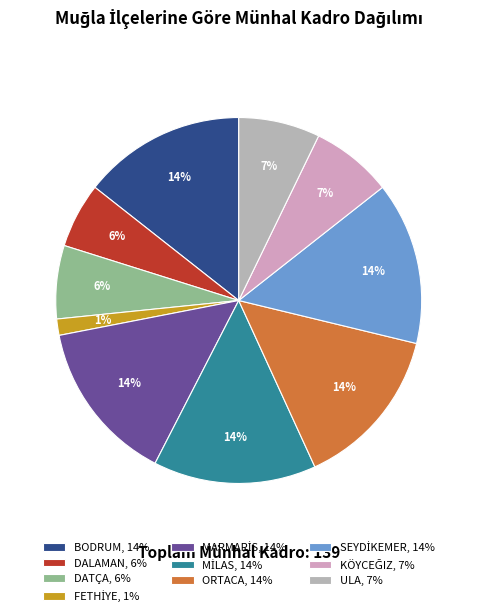

Is there a majority slice in this chart?

No